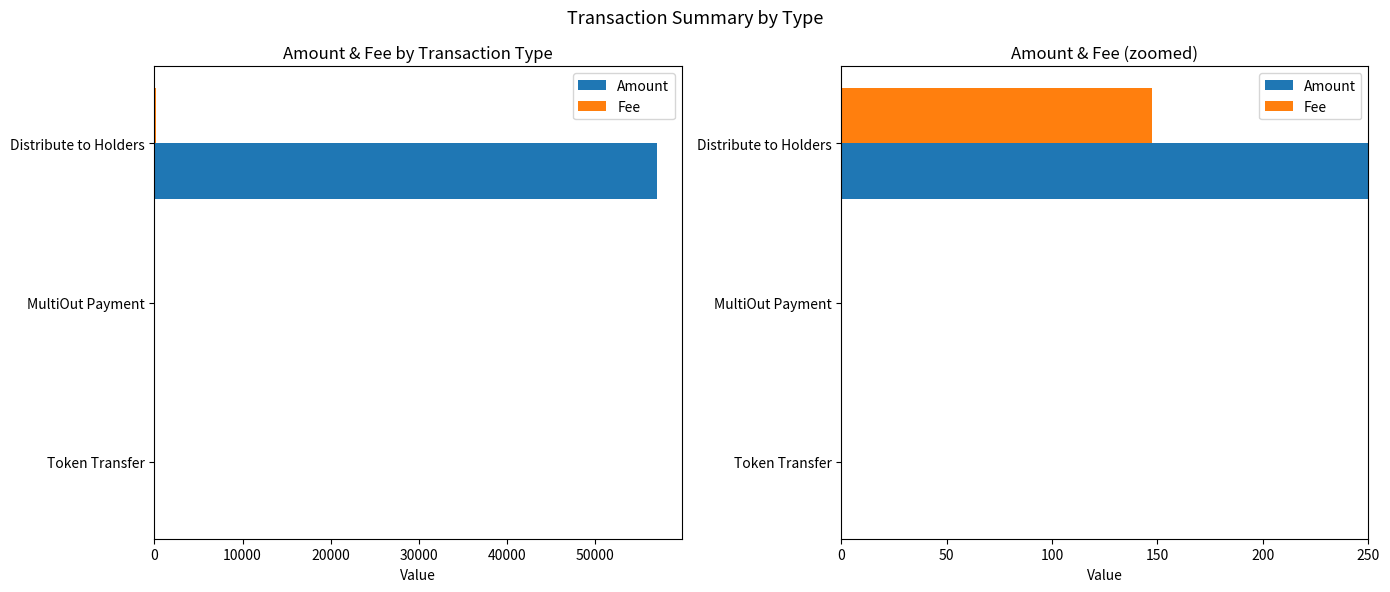

Rank the series by their average value, from highest to lowest.

Amount, Fee